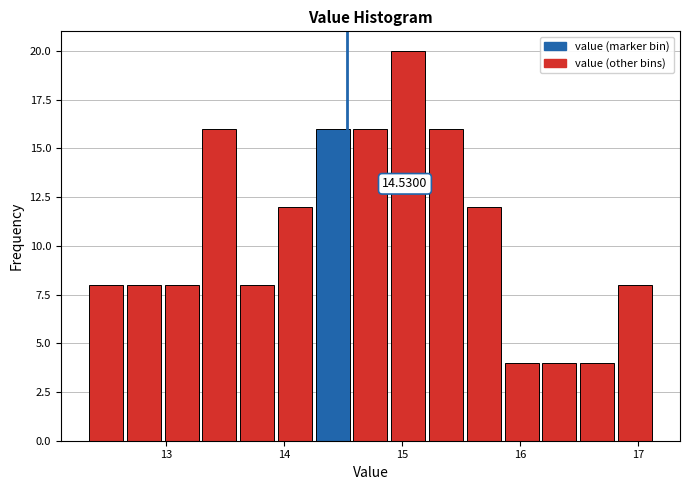

Around what value on the x-axis is the tallest bar? Give the approximate position of its centre, as read against the axis.

15.1